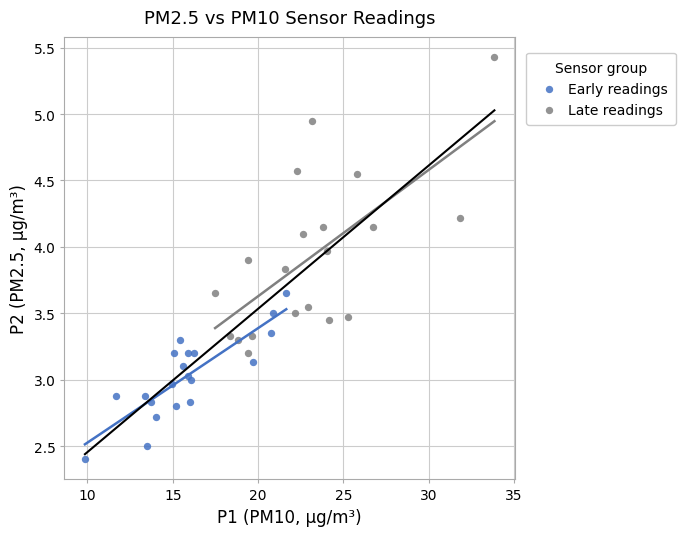

Which series reaches the minimum Y coordinate?

Early readings